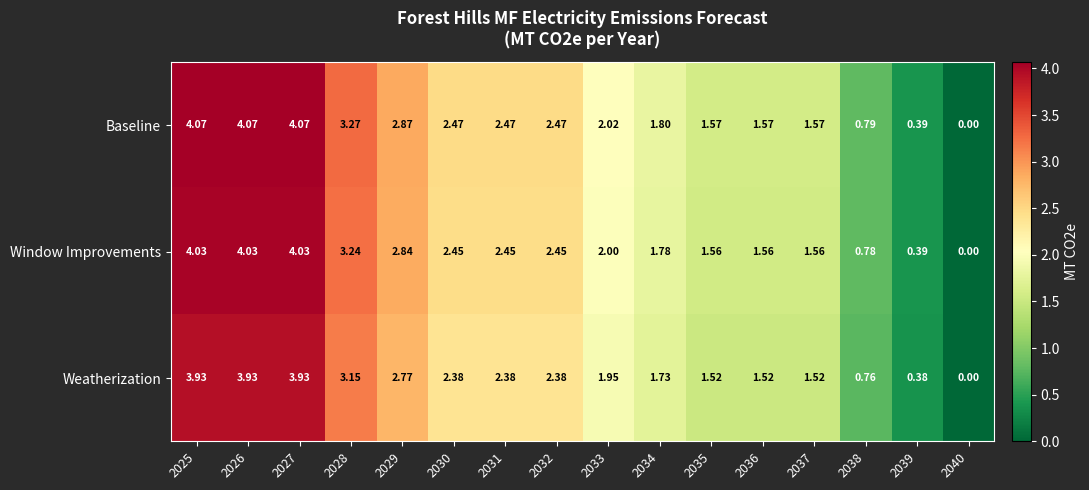

Which series changed the most between 2028 and 2037?

Baseline